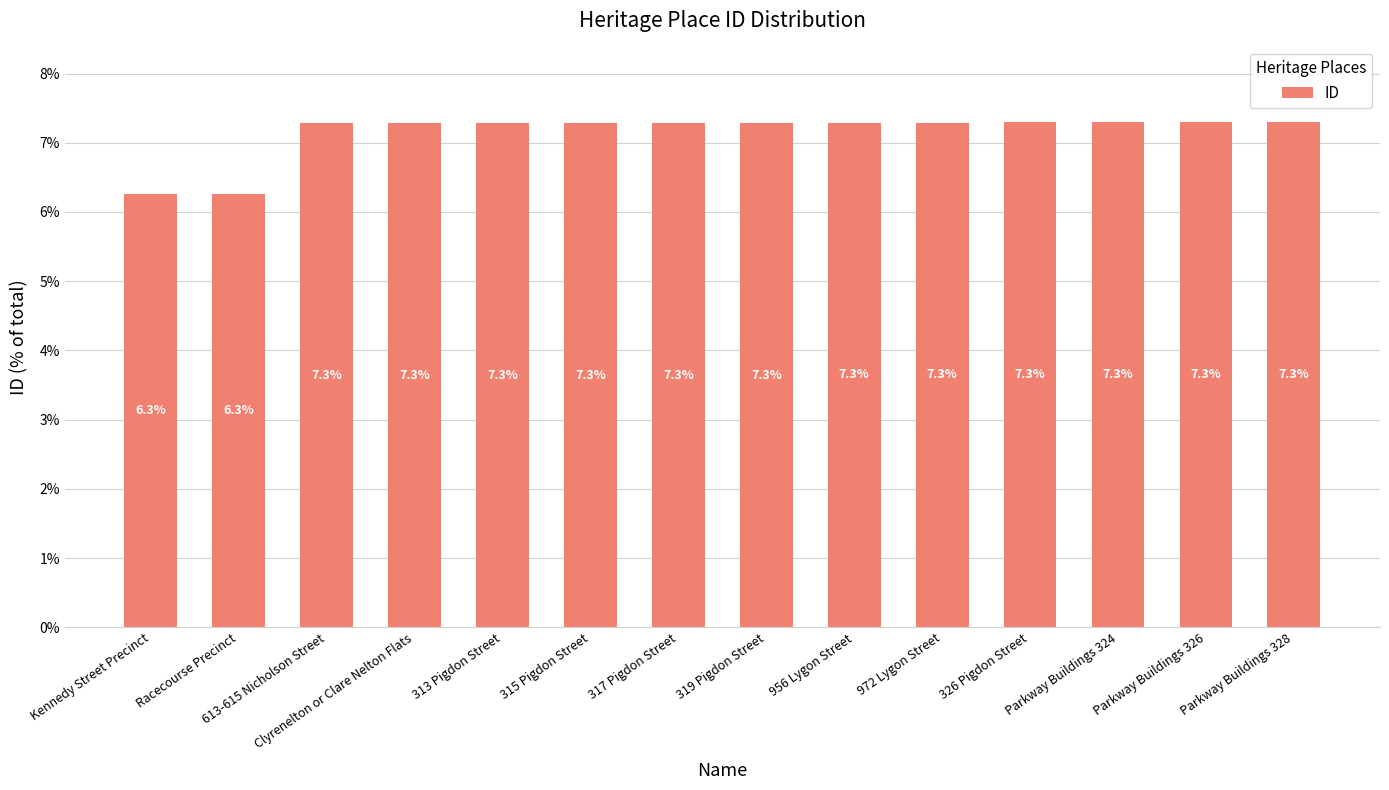

Count the number of values greater than 7.

12